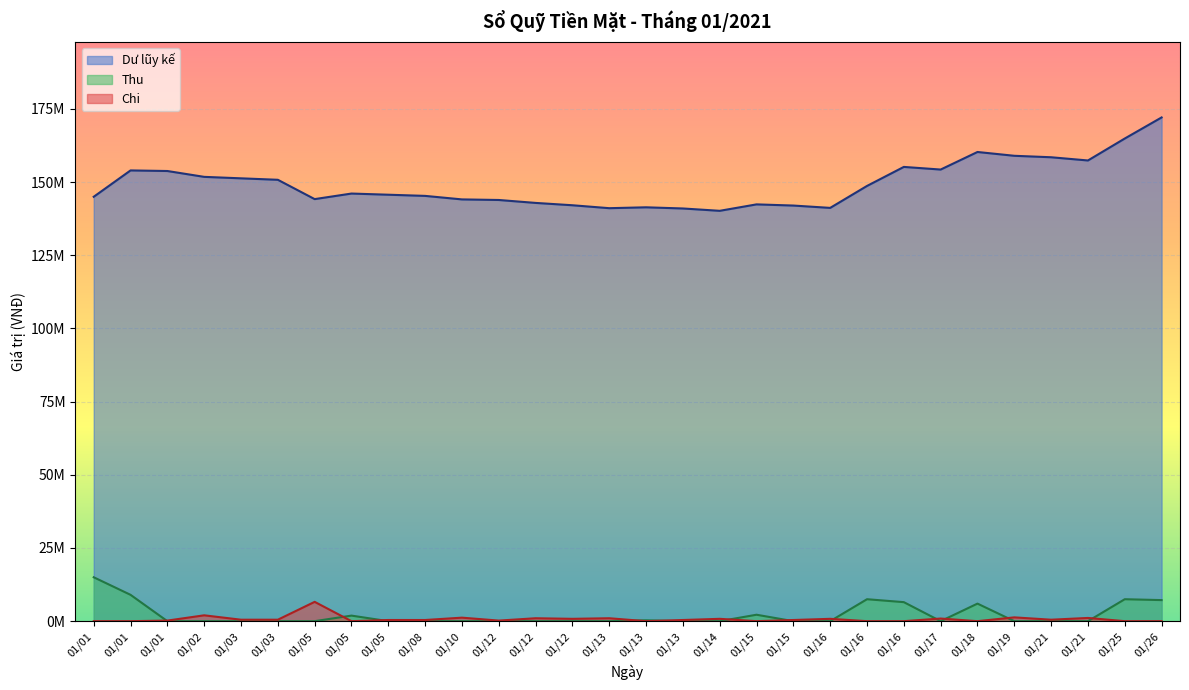

Where is the first local minimum for Dư lũy kế?

01/05